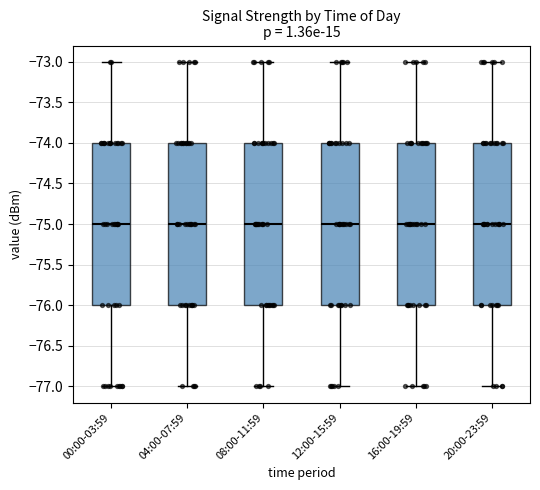

Where does the lower whisker of the box for 04:00-07:59 end on the y-axis? The values are not printed on the chart, so give them approximately, as read against the axis.

-77